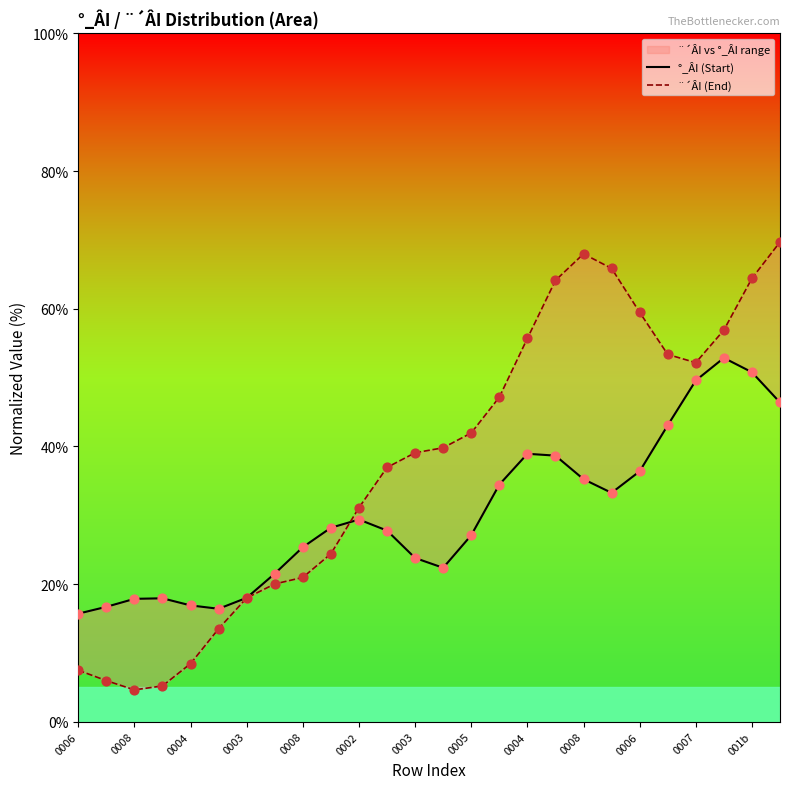

What are all the series names shown in the legend?

°_ÂI (Start), ¨´ÂI (End)